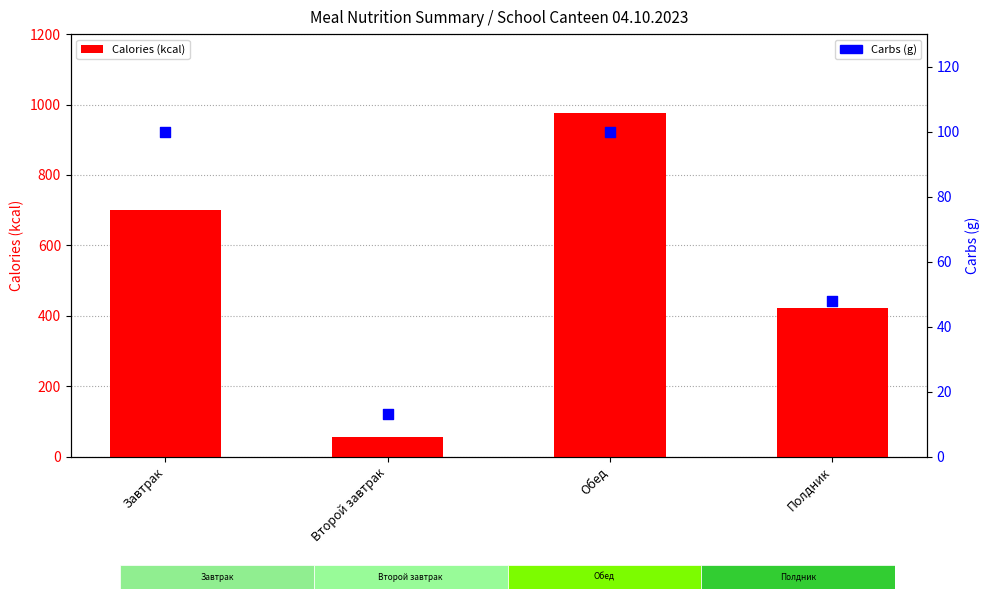

Which series reaches the minimum Y coordinate?

Carbs (g)